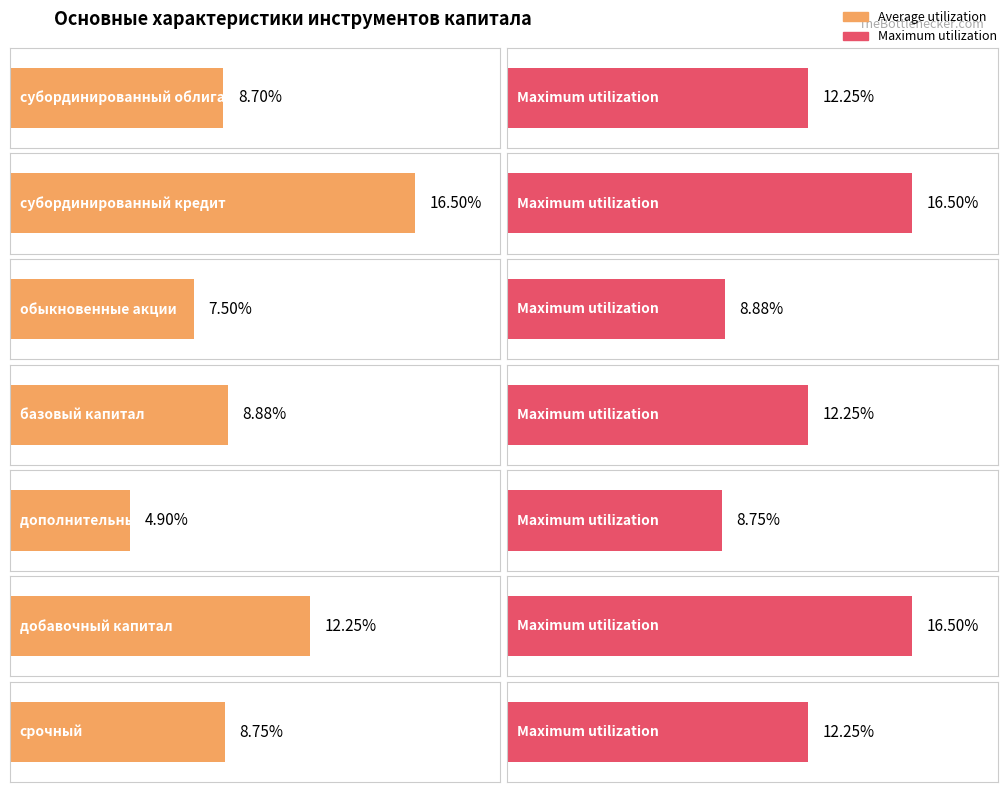

Is it true that Maximum utilization equals 25.3 at субординированный кредит?

False